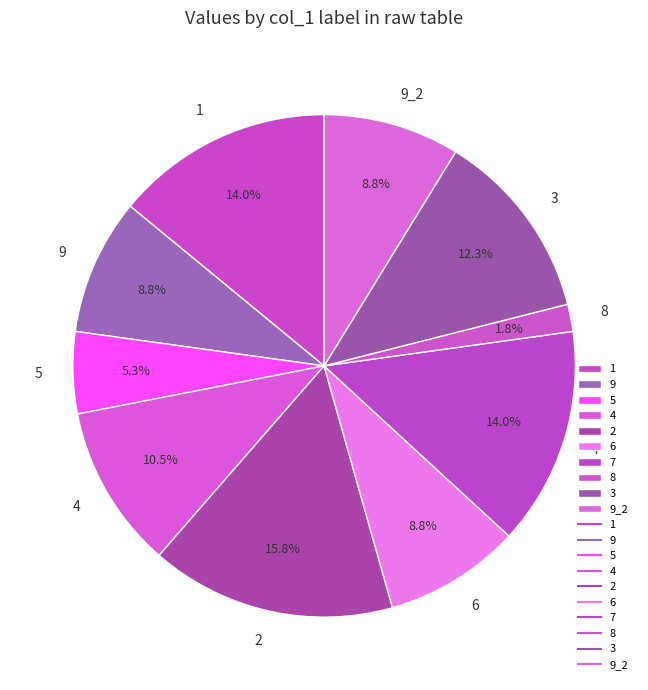

Which slice is the smallest?

8